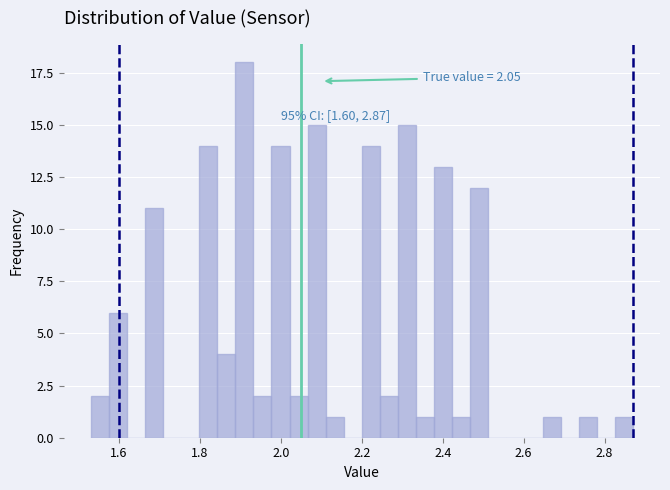

Around what value on the x-axis is the tallest bar? Give the approximate position of its centre, as read against the axis.

1.90